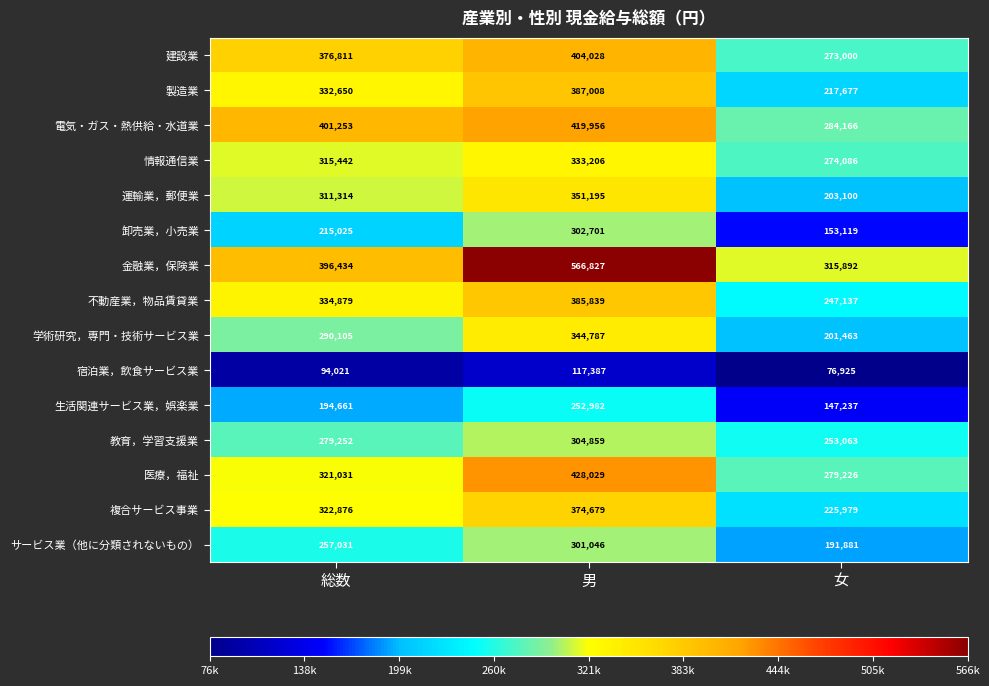

The value of 生活関連サービス業，娯楽業 at 男 is 348437. True or false?

False